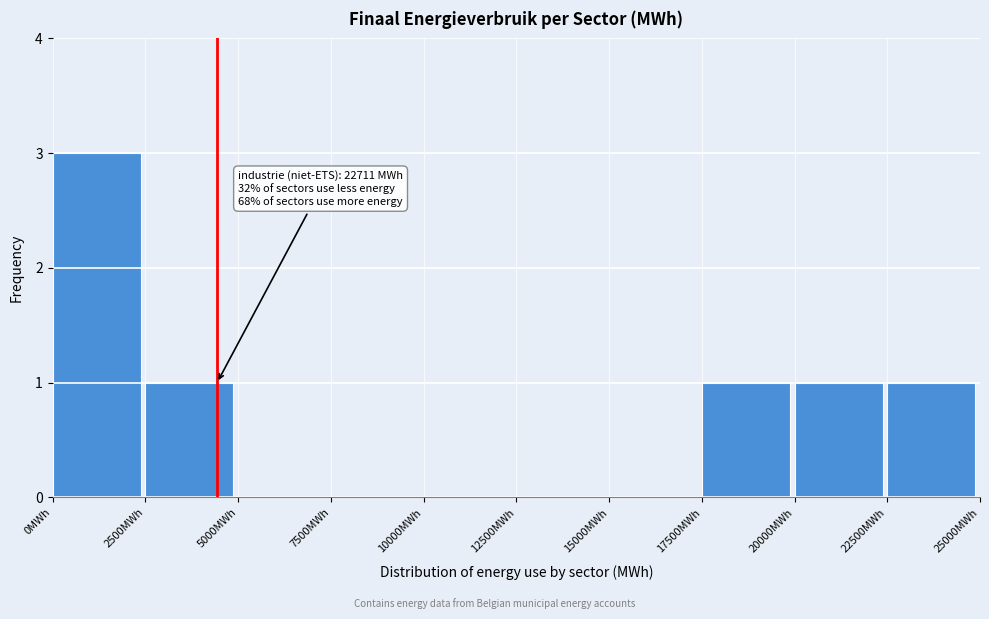

Which range on the x-axis has the tallest bar?

0 to 2500